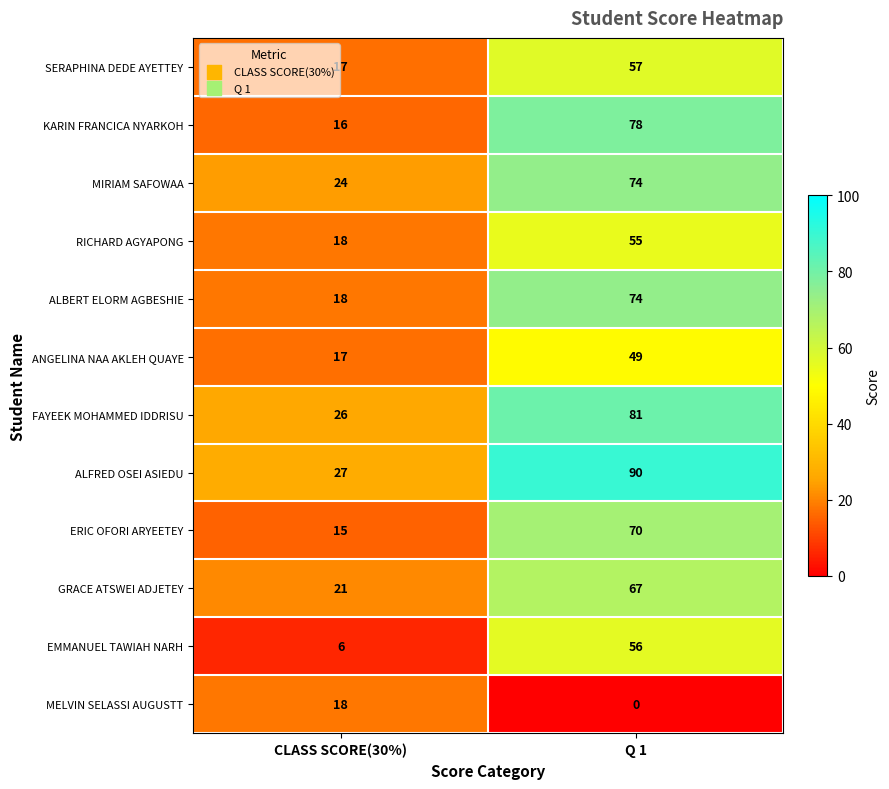

Read the RICHARD AGYAPONG value at CLASS SCORE(30%).

18